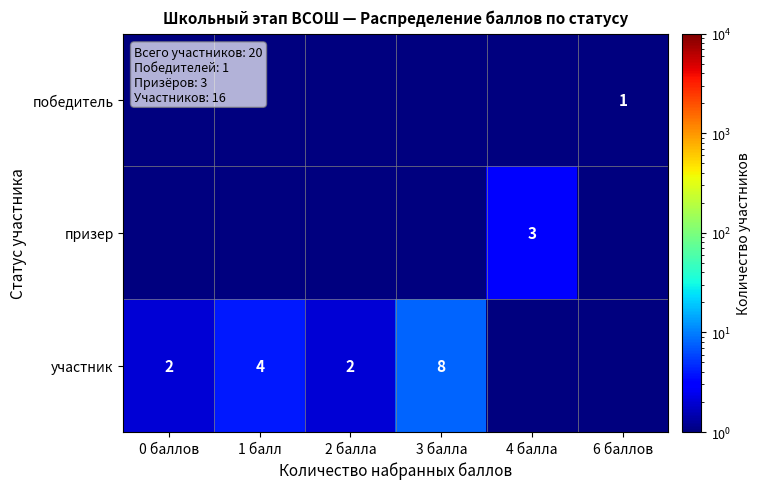

Which has a higher value, 3 балла or 6 баллов?

6 баллов